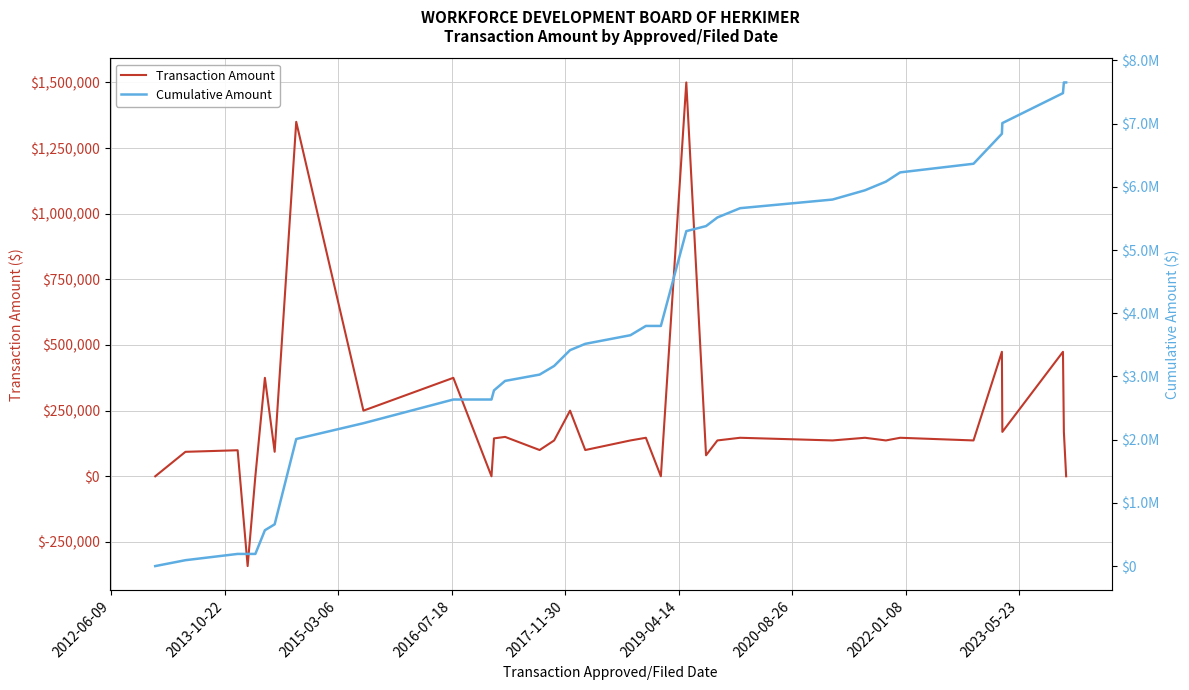

Does the chart have visible grid lines?

Yes